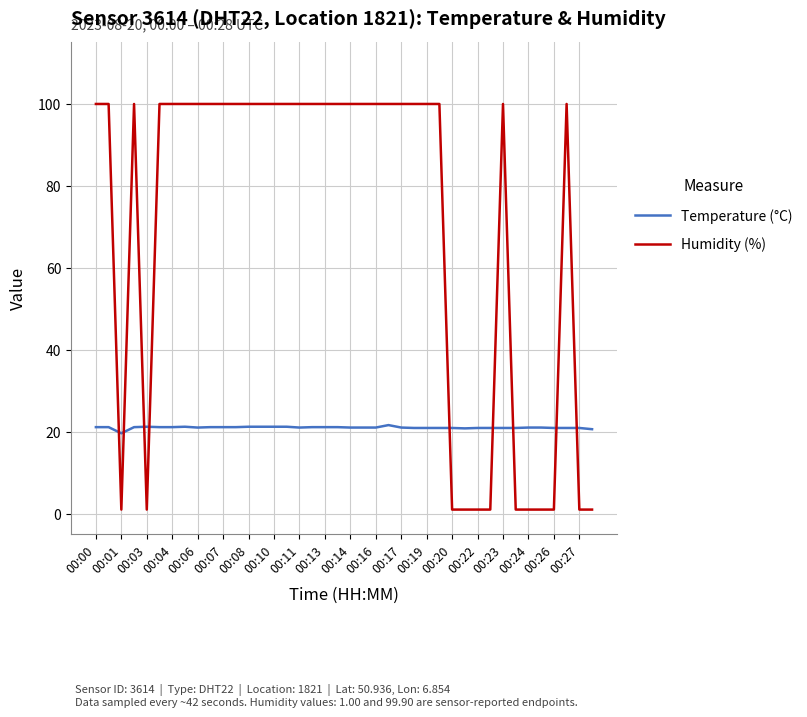

How many times do Humidity (%) and Temperature (°C) cross each other?

9